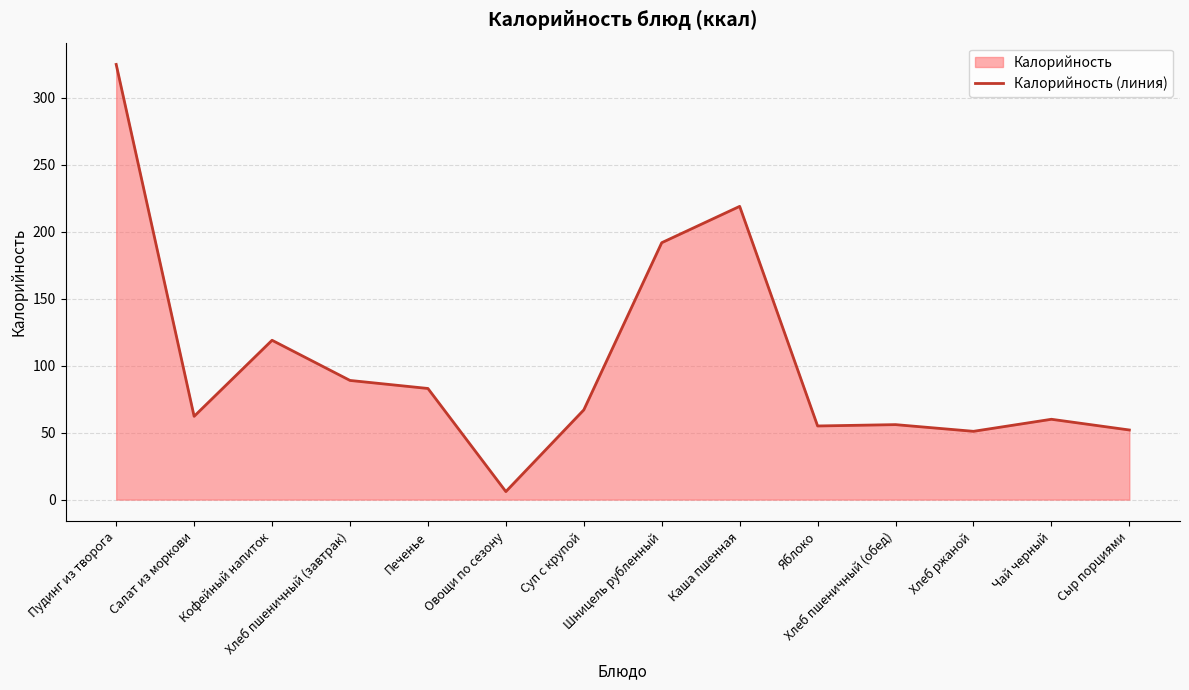

Where is the data nearest to the value 165?

Шницель рубленный